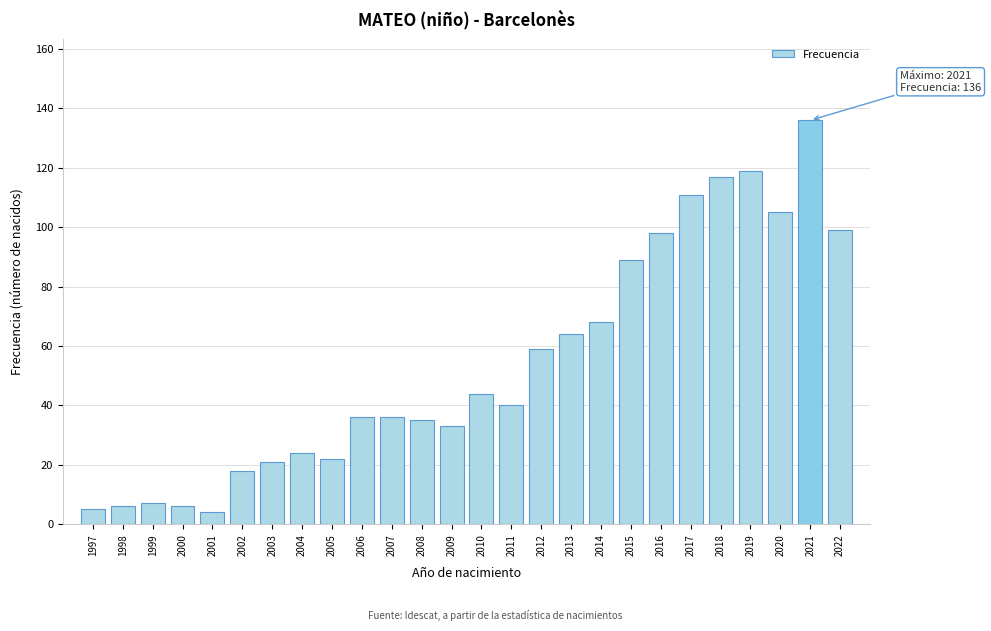

Reading right to left, list all the values displayed in this chart.

99	136	105	119	117	111	98	89	68	64	59	40	44	33	35	36	36	22	24	21	18	4	6	7	6	5